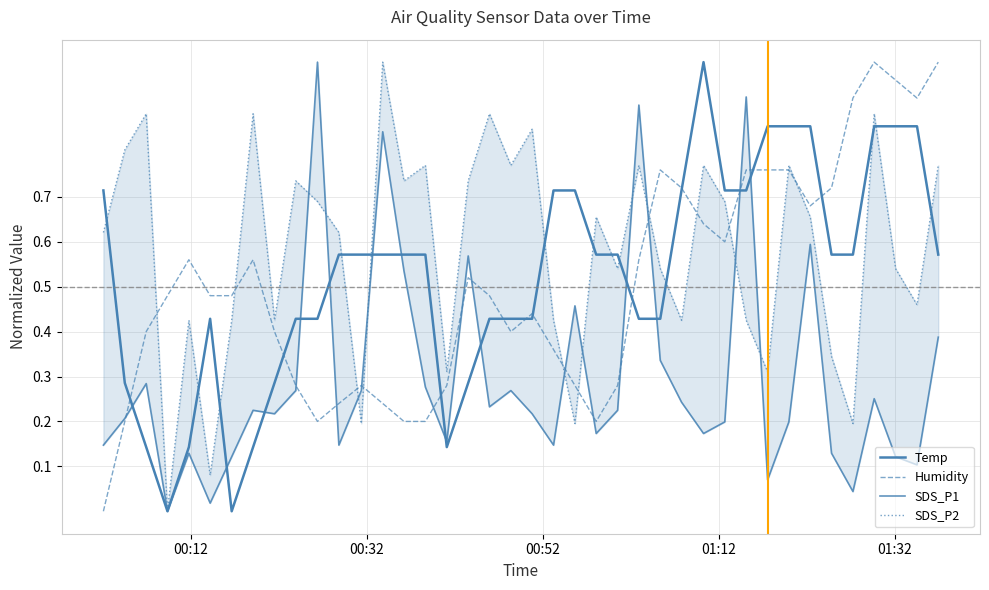

True or false: Humidity and SDS_P1 cross at least once.

True